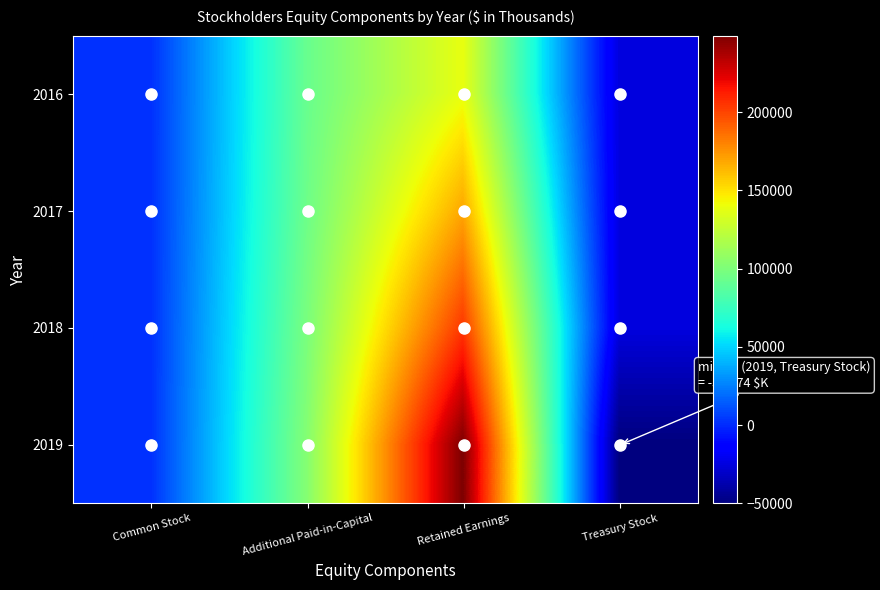

What is the spread (max minus min) of values at Common Stock?

50